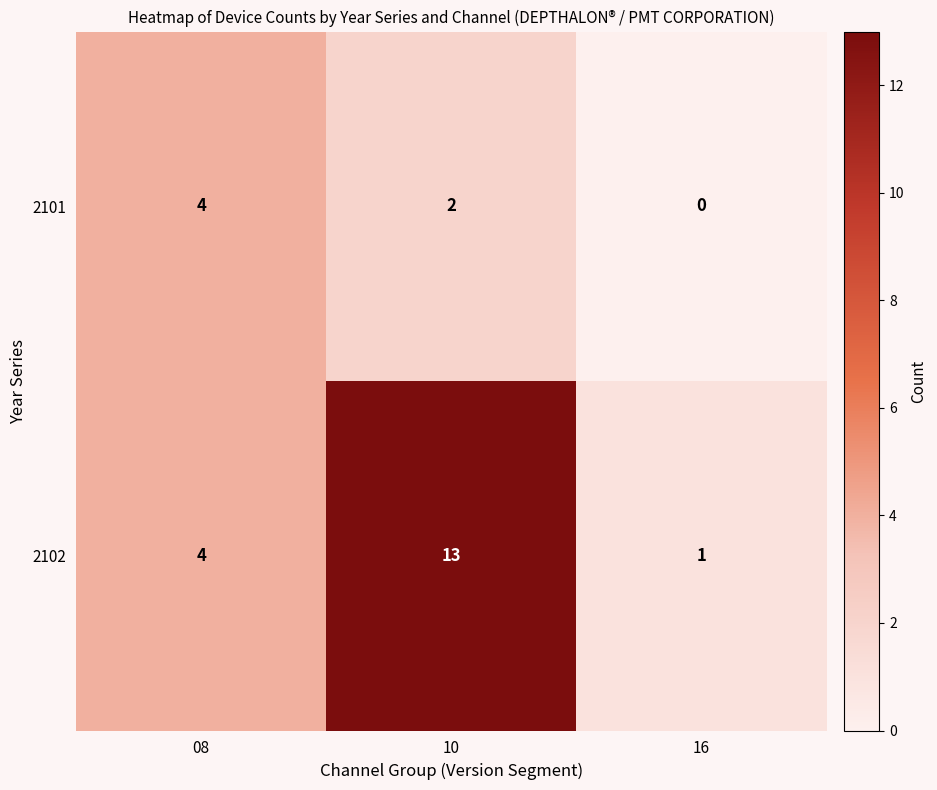

Which series has the largest range (max minus min)?

2102